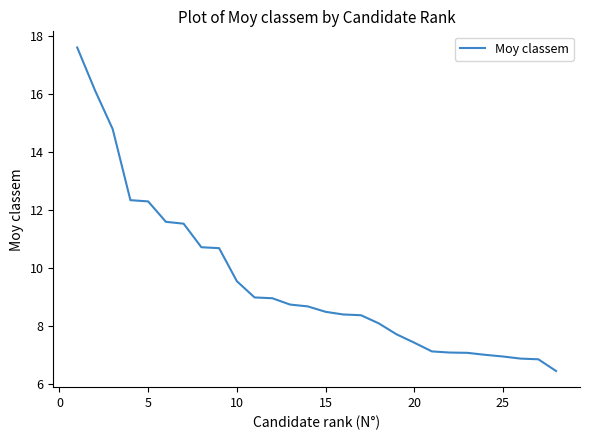

What is the difference between the maximum and minimum values?

11.2